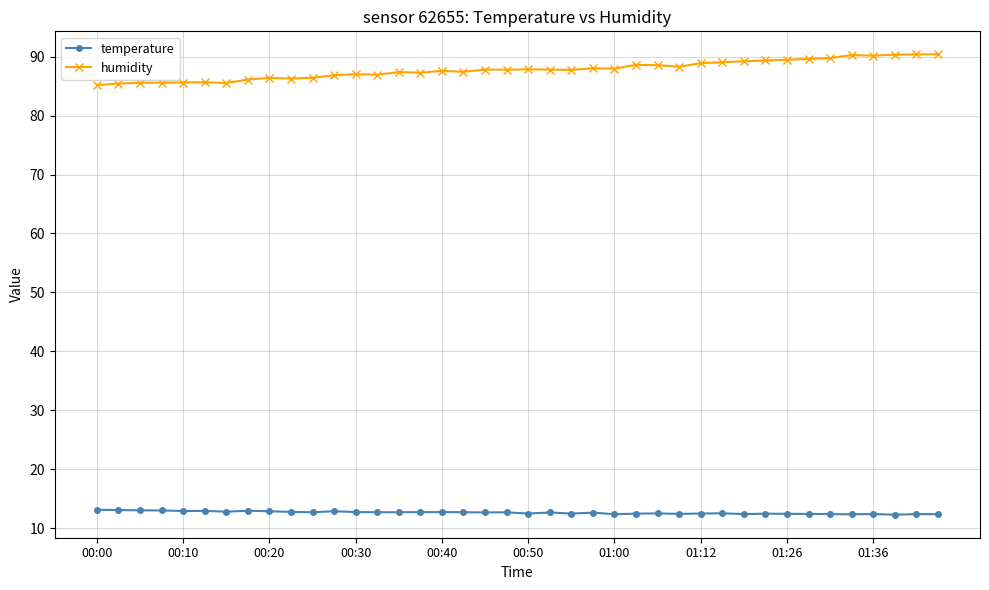

What is the value of the humidity point at the 23rd from the left?

87.7